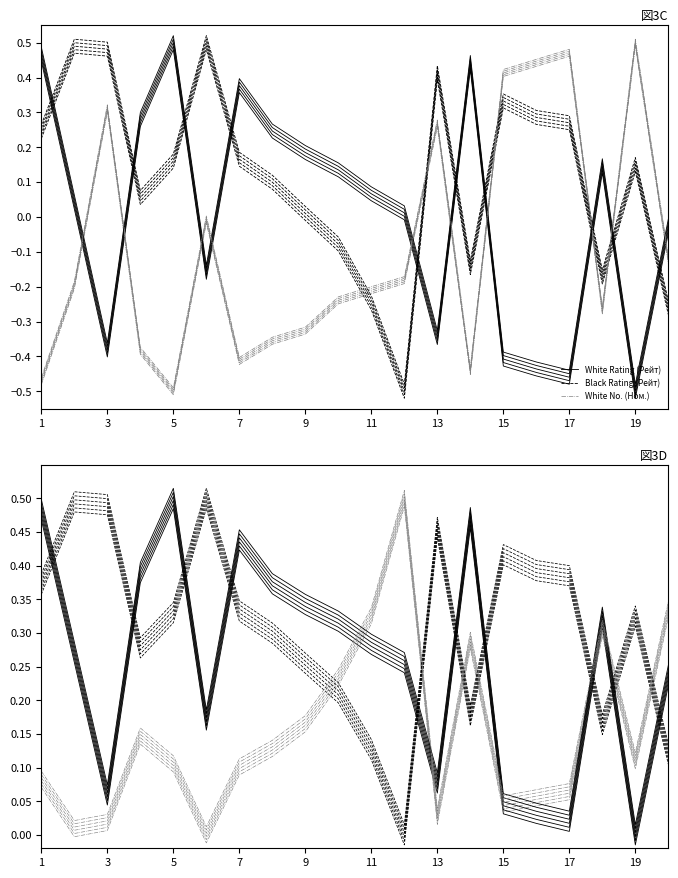

Is the value of White No. (Ном.) at 15 greater than the value of Black Rating (Рейт) at 17?

No